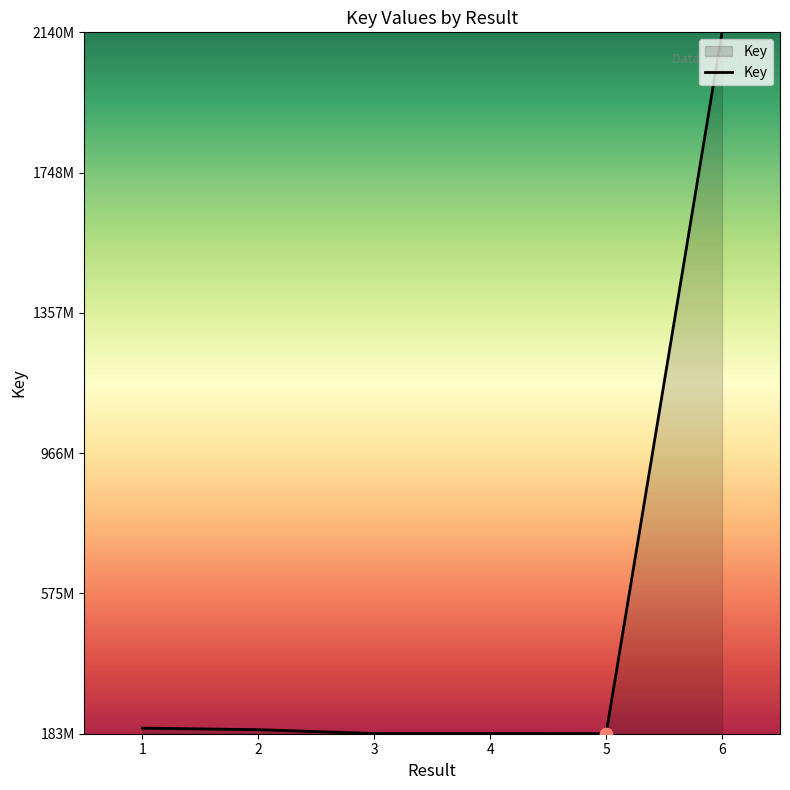

What is the ratio of the value at 4 to the value at 5?

1.0